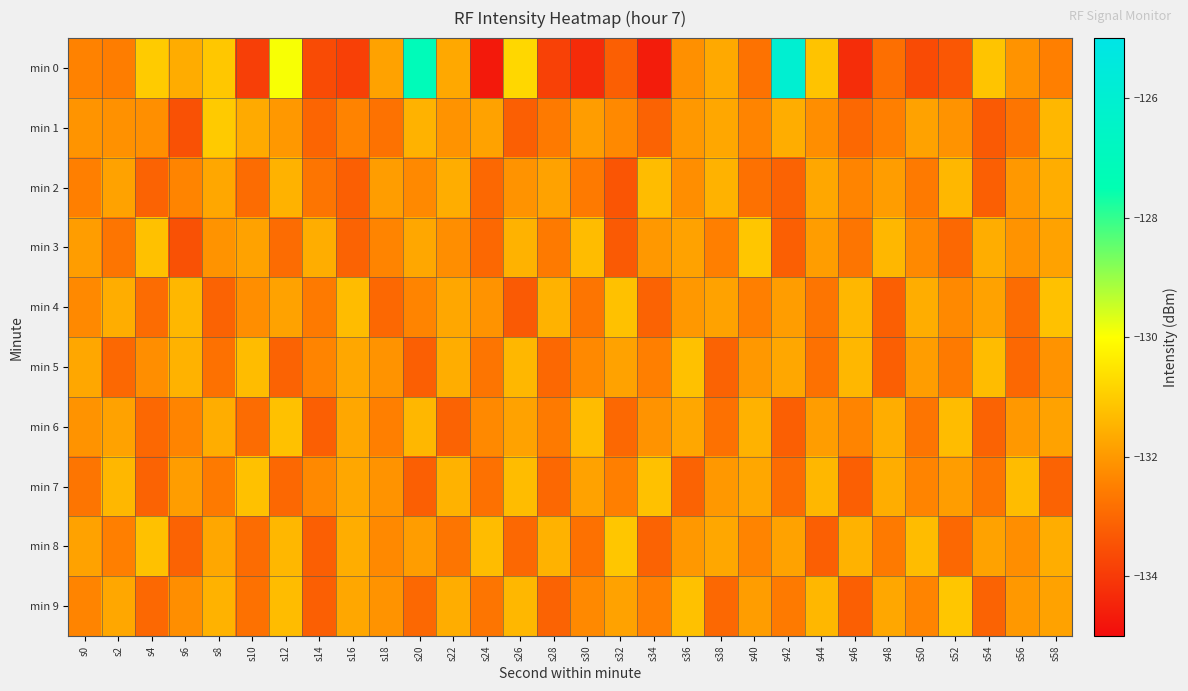

Which has a higher value, s8 or s6?

s8